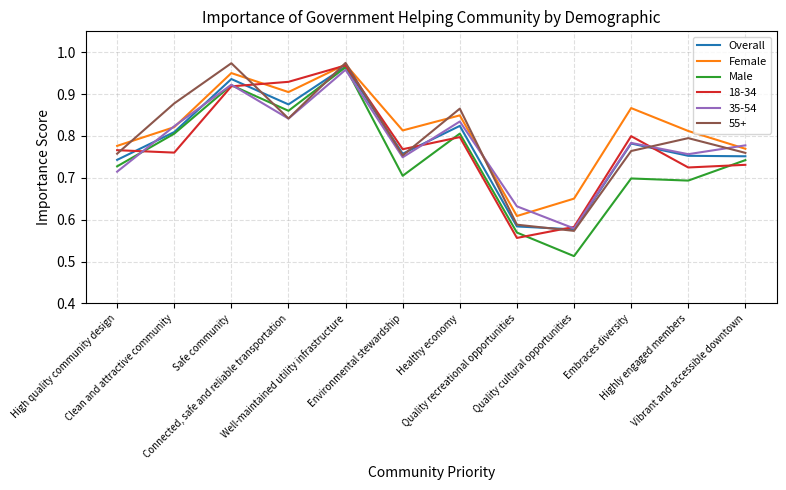

Where is the first local minimum for Overall?

Connected, safe and reliable transportation